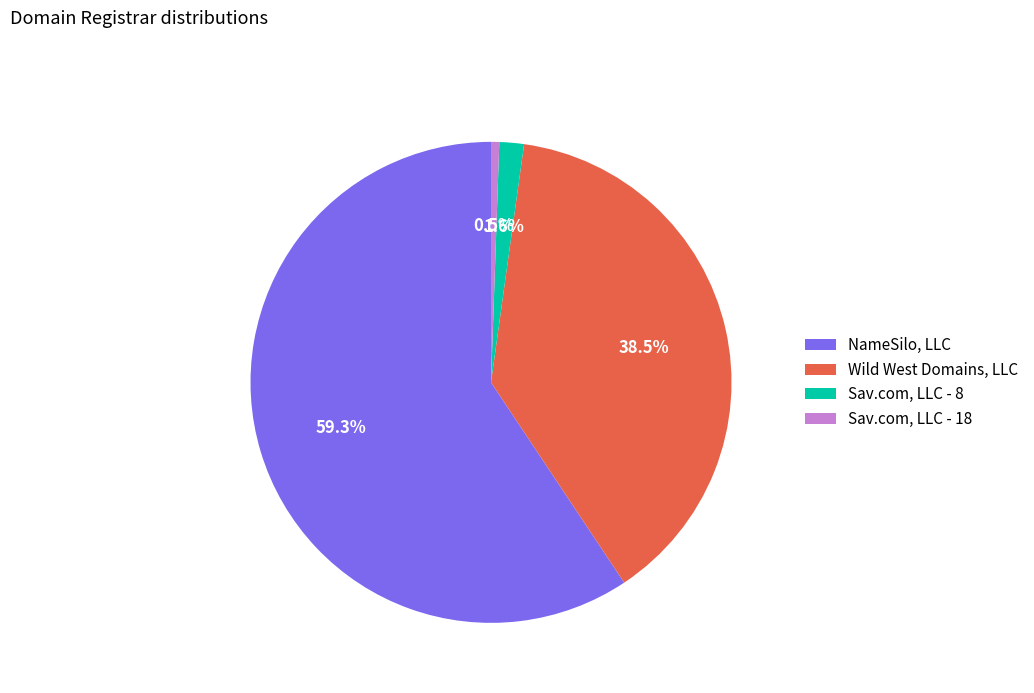

Does any single category account for the majority?

Yes